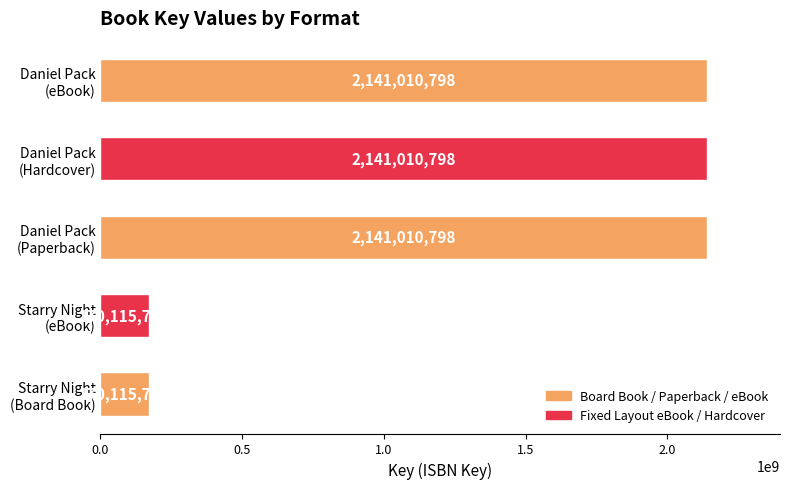

What is the average value?

1352652788